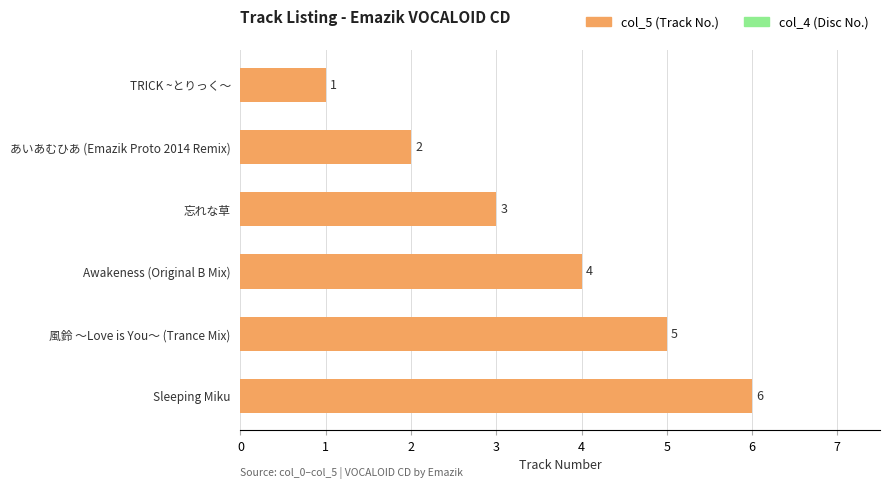

Which category has the highest value across all series?

Sleeping Miku